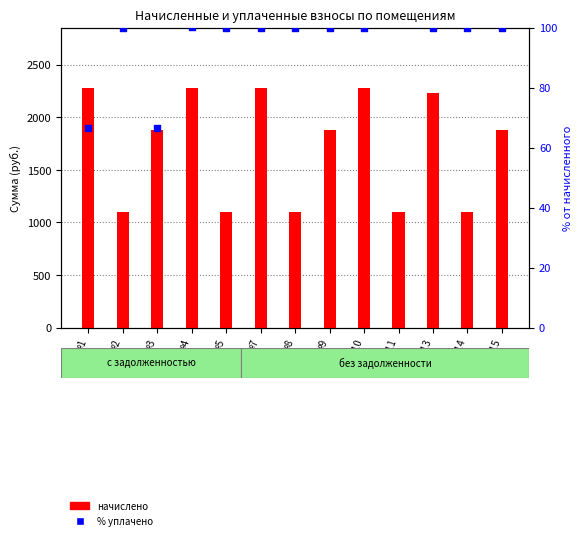

What are all the series names shown in the legend?

начислено, % уплачено